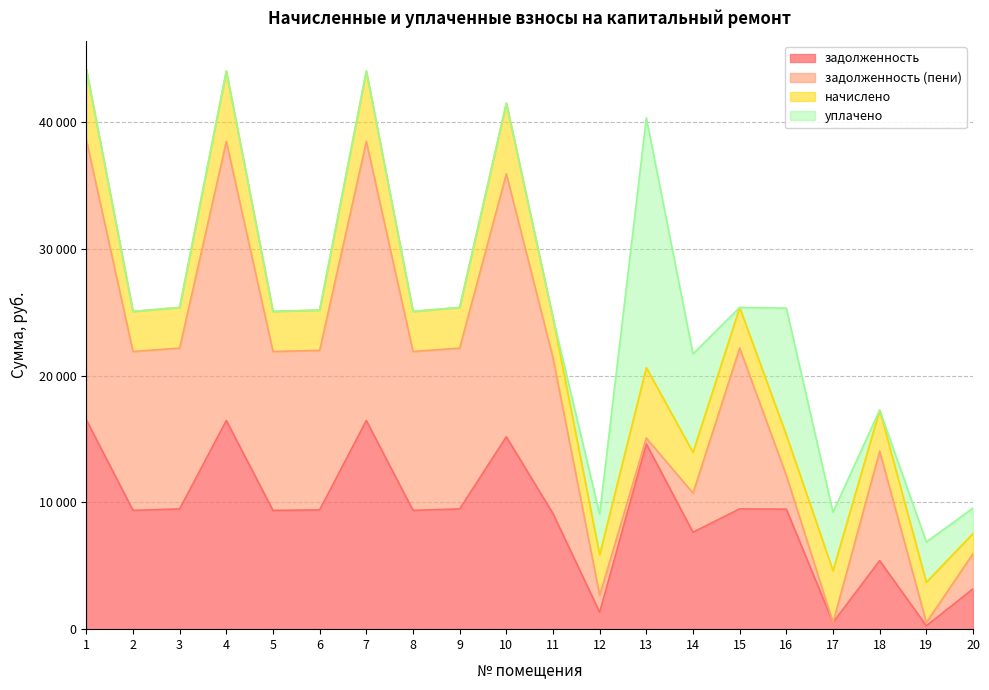

True or false: уплачено and начислено intersect in this chart.

True